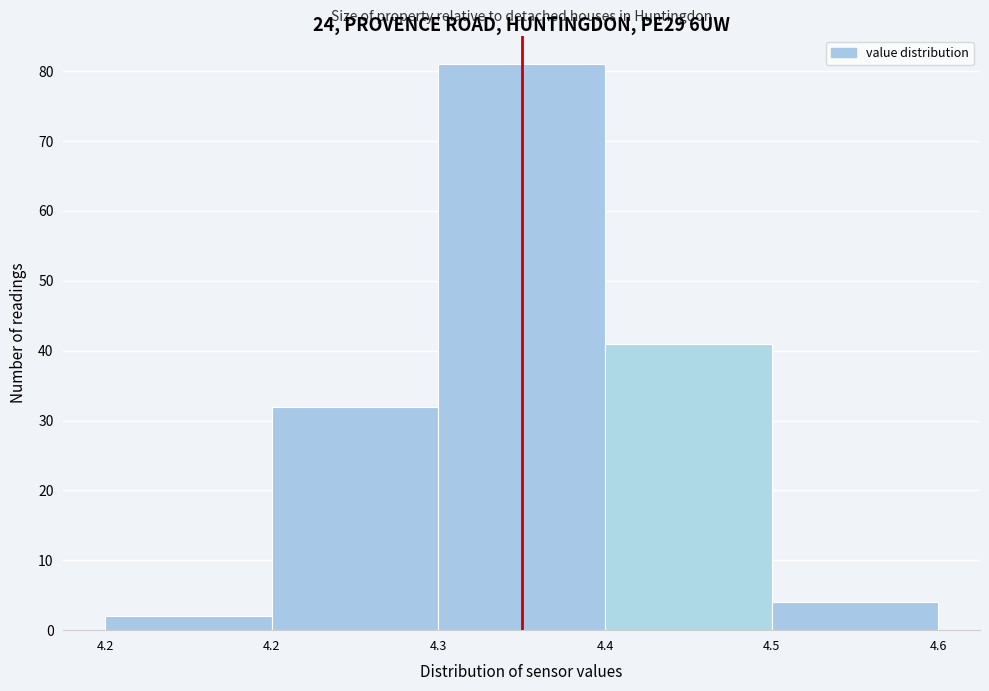

Does the chart contain any negative values?

No